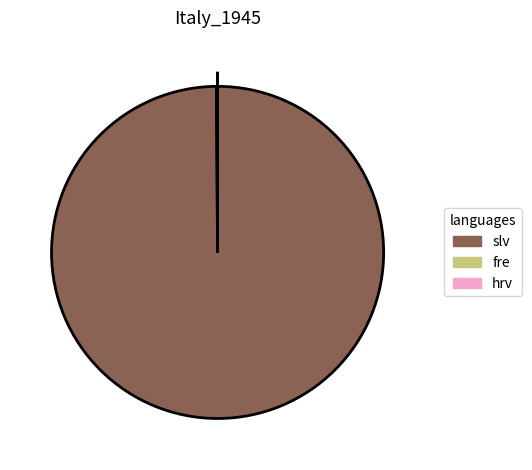

True or false: slv accounts for 91% of the total.

False